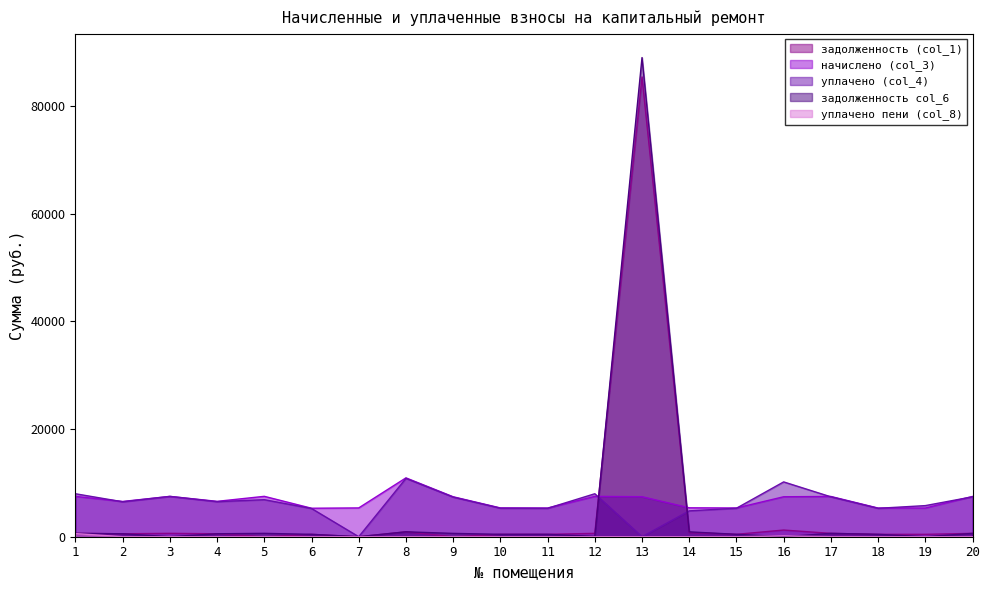

True or false: уплачено (col_4) has a value of 8096.7 at 19.

False